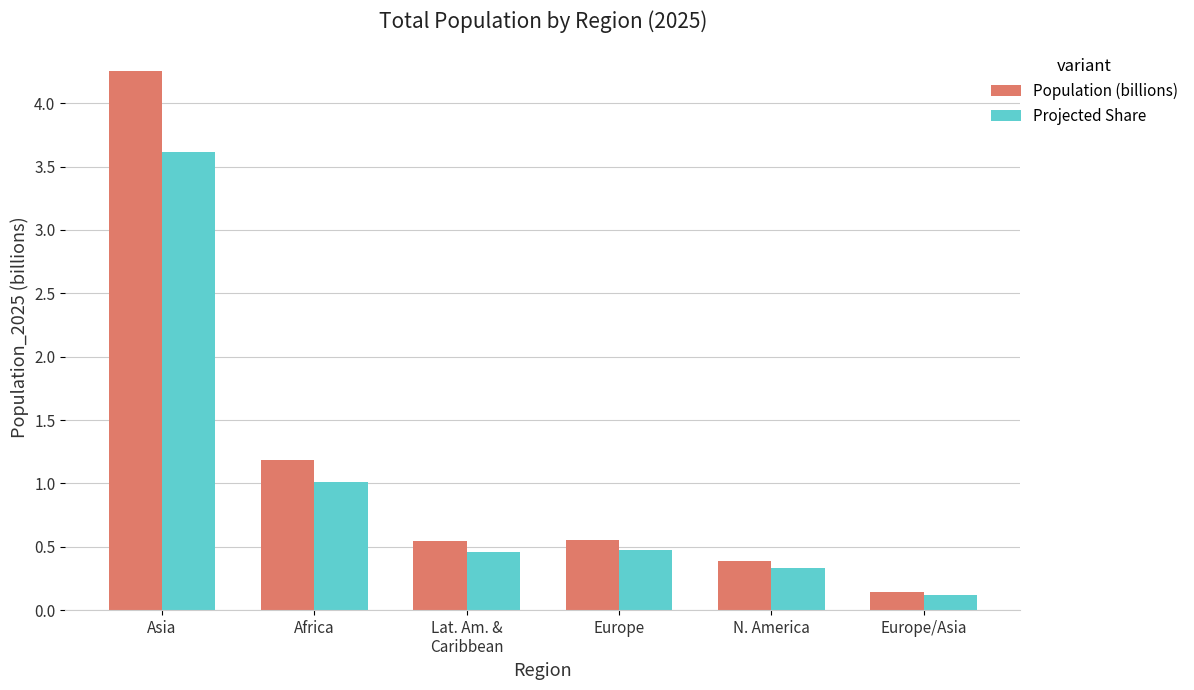

List the series in order of their peak value, highest first.

Population (billions), Projected Share